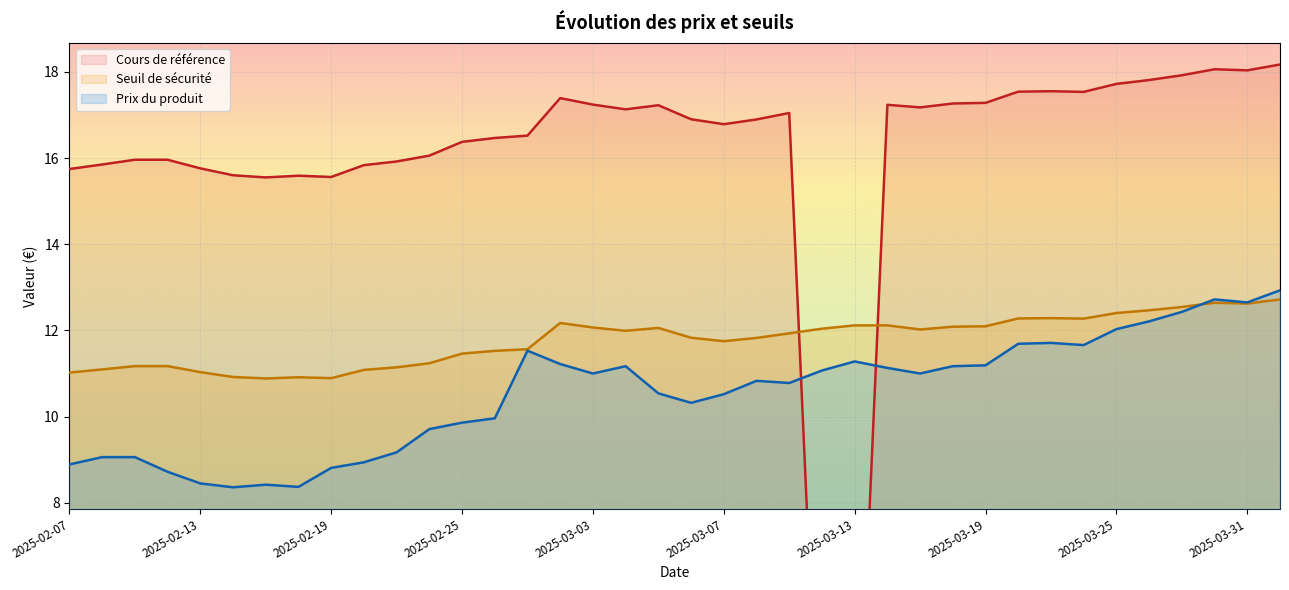

What position from the right is 2025-03-03?

17